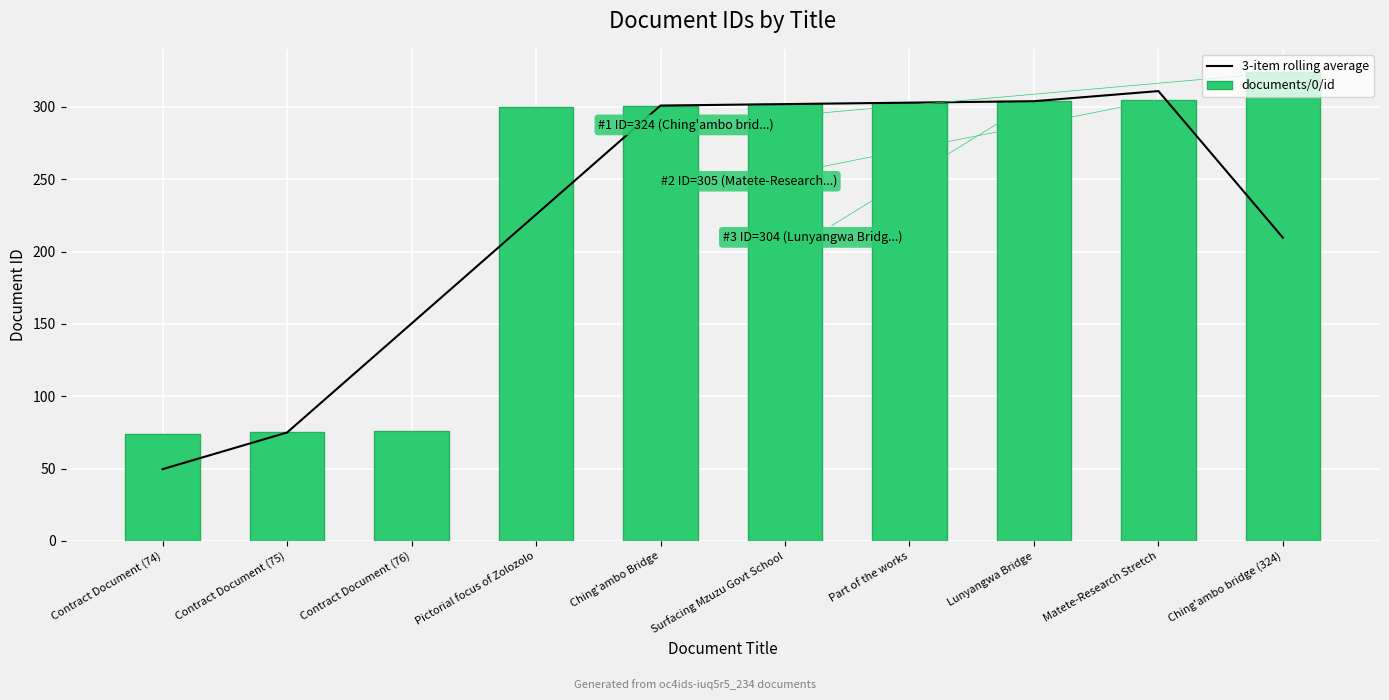

At which category is the sum across all series the highest?

Matete-Research Stretch